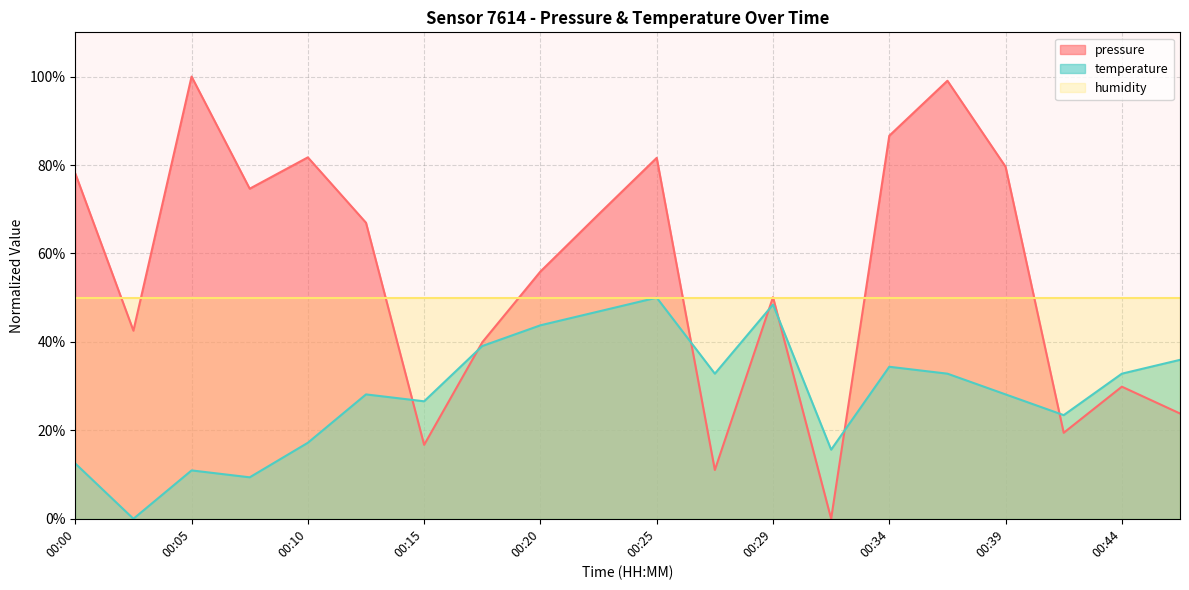

What is the value of the pressure point at the 15th from the left?

86.6